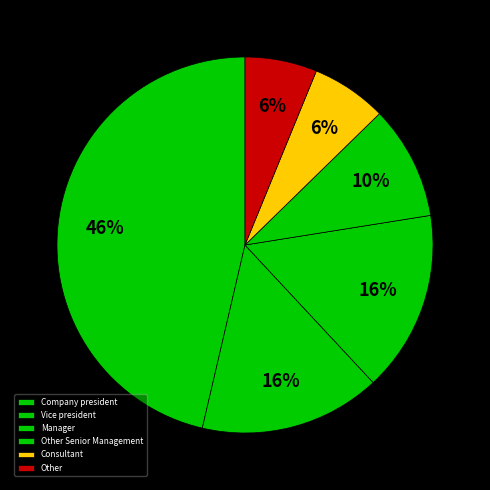

How many slices are in this pie chart?

6